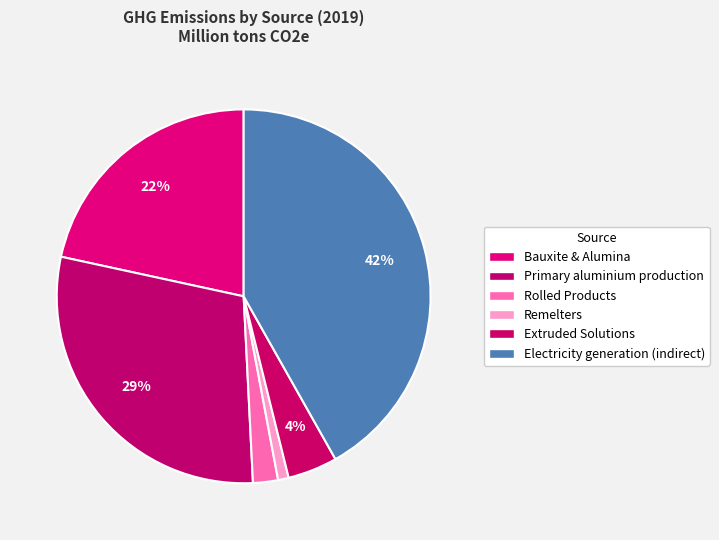

What is the total percentage of Electricity generation (indirect) and Extruded Solutions?

46.1%